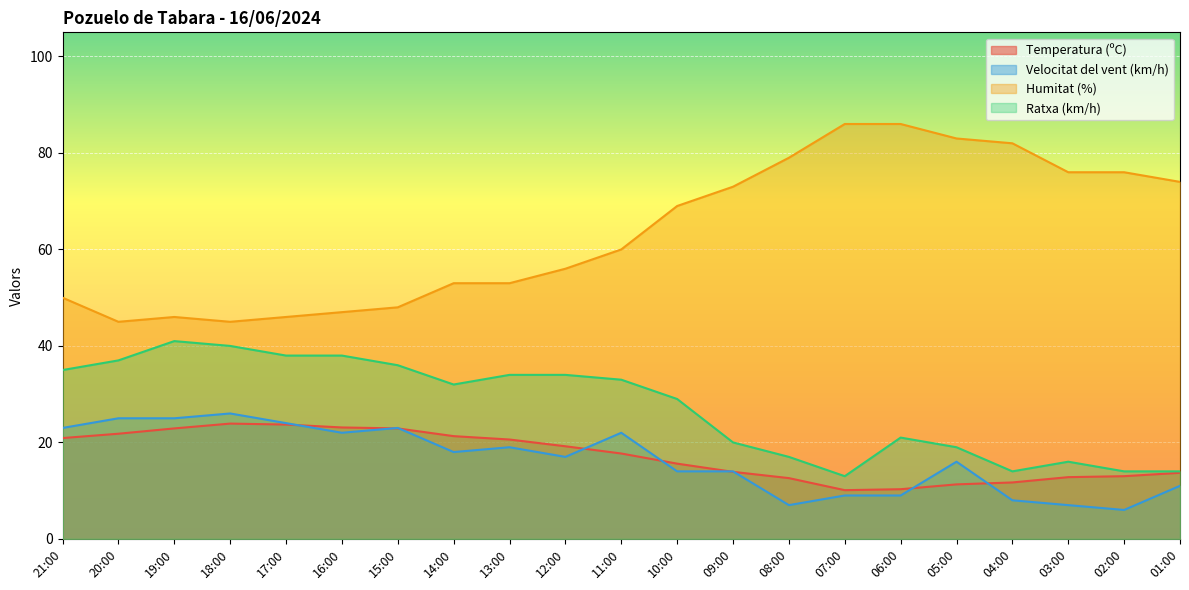

True or false: Velocitat del vent (km/h) has a value of 25.4 at 12:00.

False